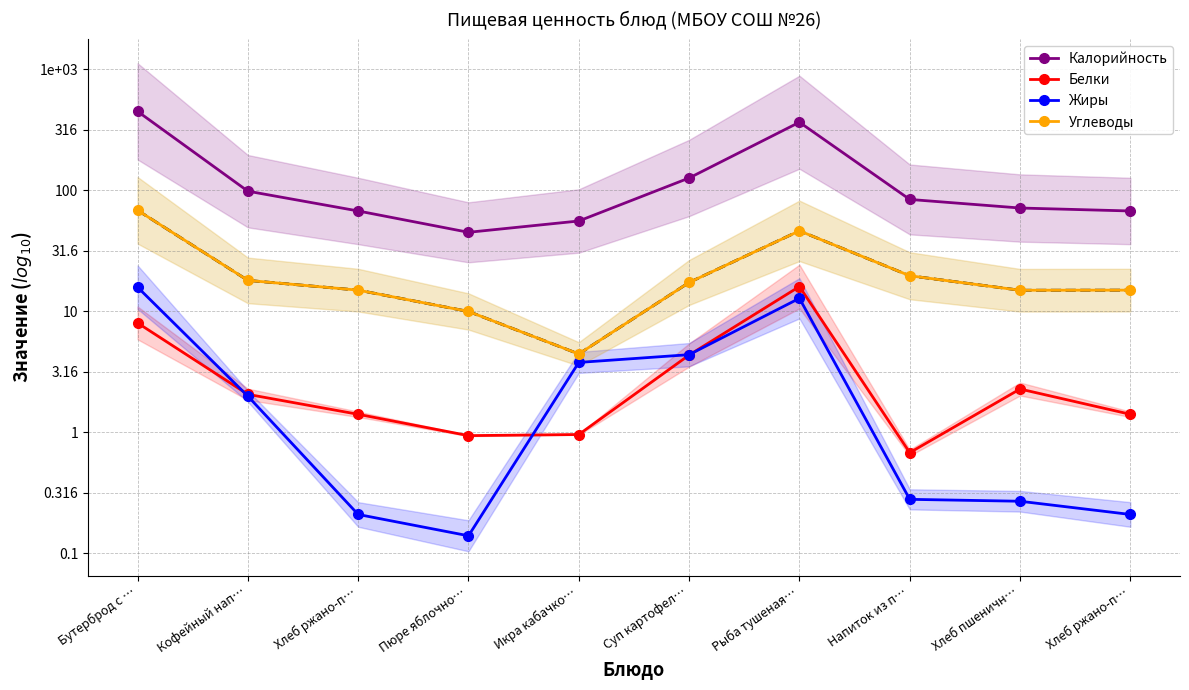

Rank the series by their average value, from lowest to highest.

Жиры, Белки, Углеводы, Калорийность